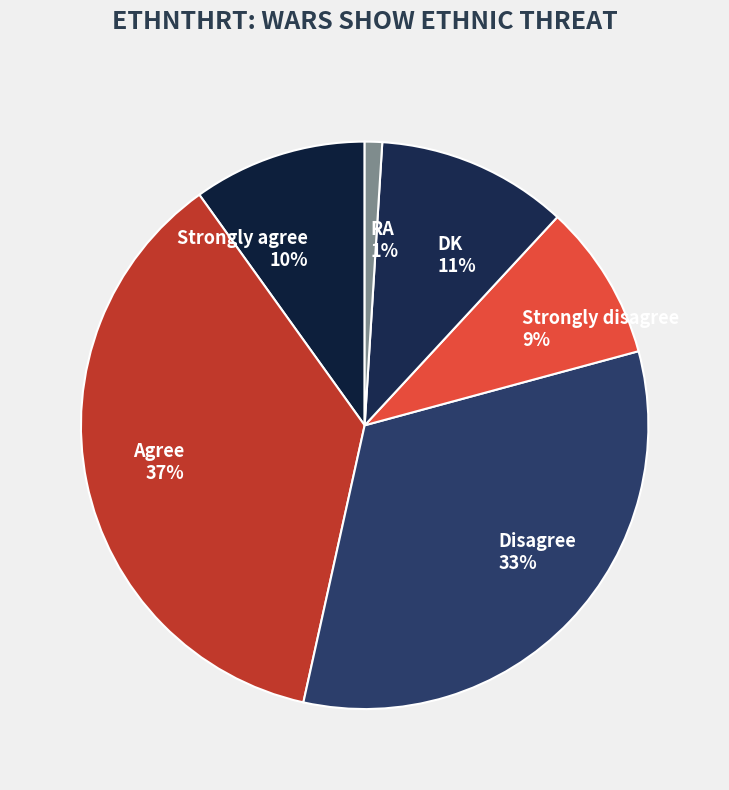

The RA slice represents 1% of the pie. True or false?

True